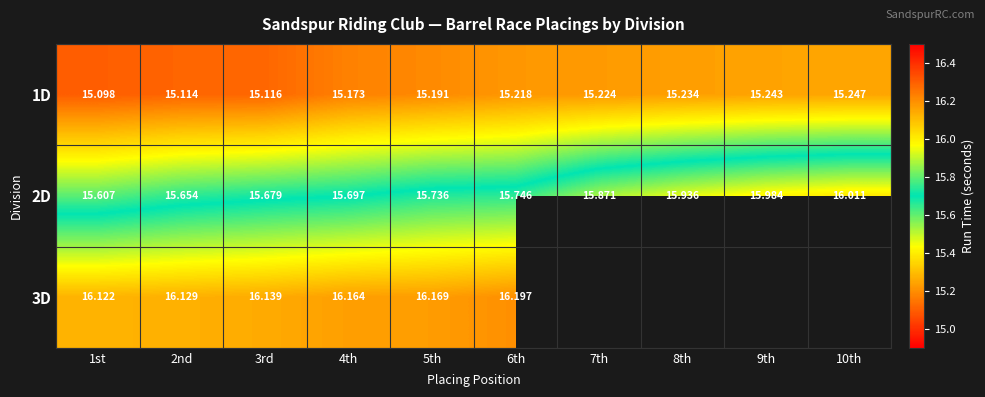

Is the value of 1D at 5th greater than the value of 2D at 1st?

No